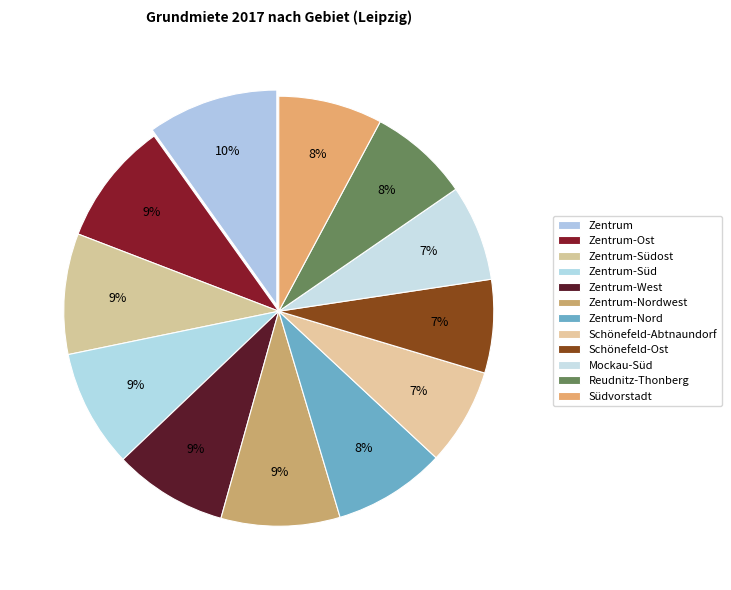

To the nearest percent, what percentage of the pie is Reudnitz-Thonberg?

8%